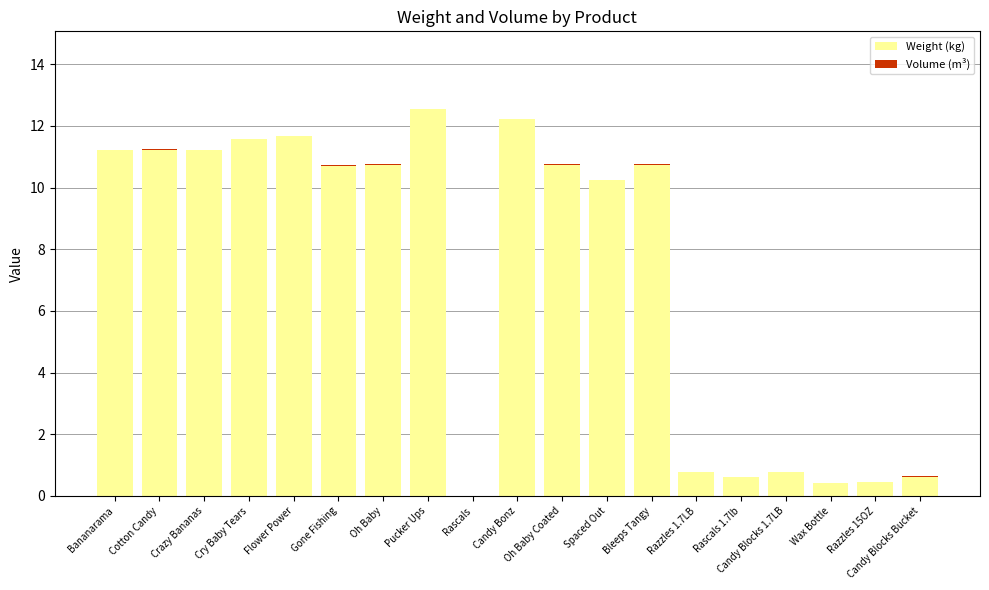

What is the maximum value for Weight (kg)?

12.5